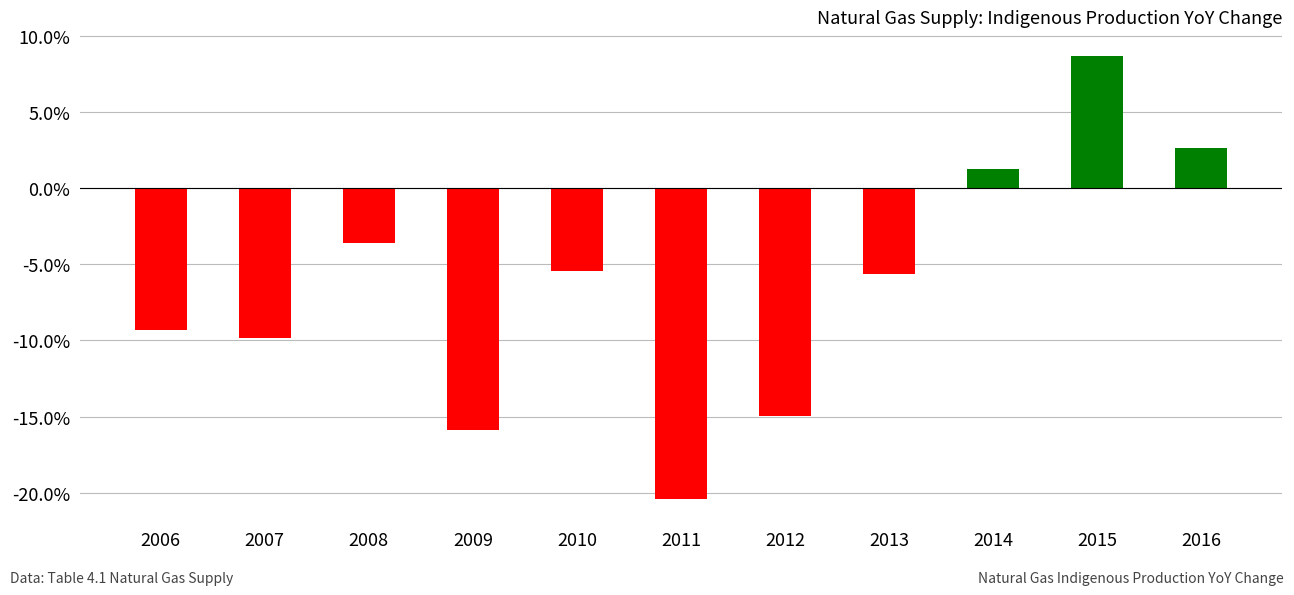

The chart shows a value of -9.9 at 2007. True or false?

True